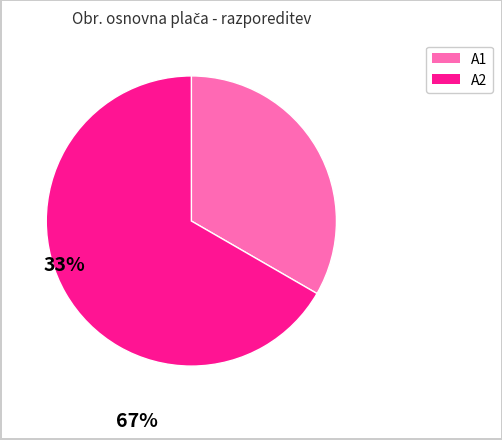

Is it true that A2 is 58% of the pie?

False